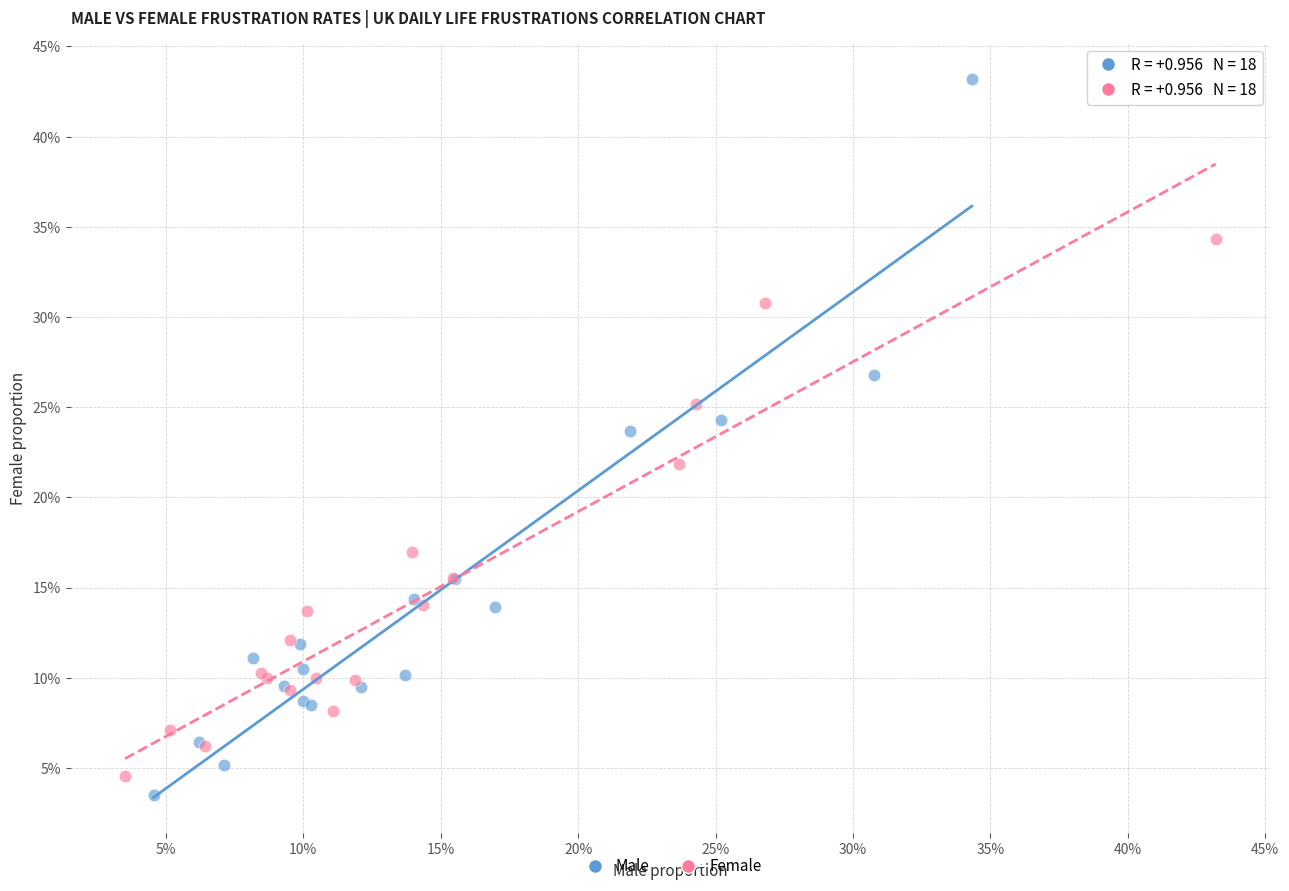

What are all the series names shown in the legend?

Male, Female